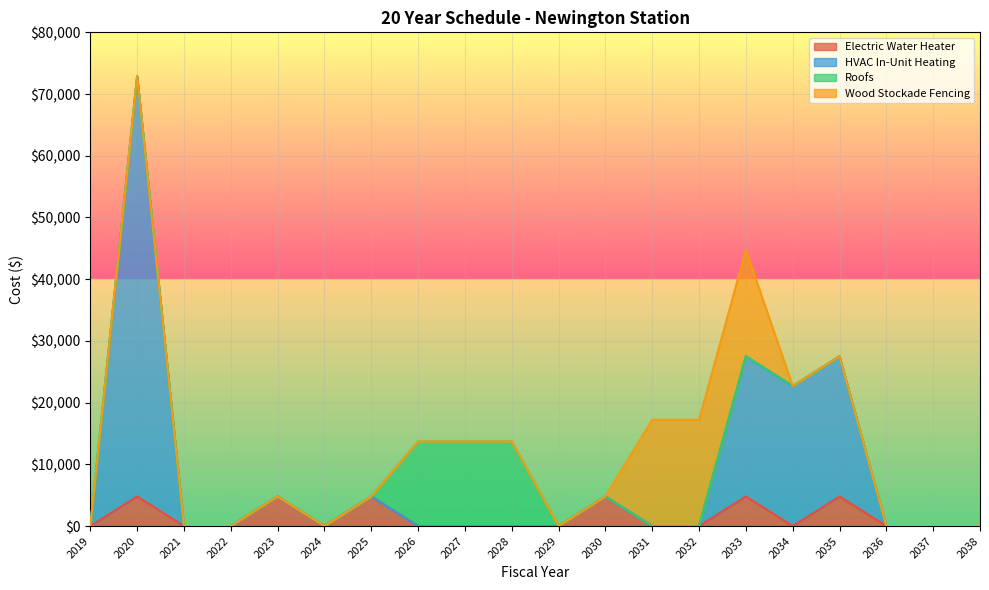

What is the average value of the HVAC In-Unit Heating series?

8251